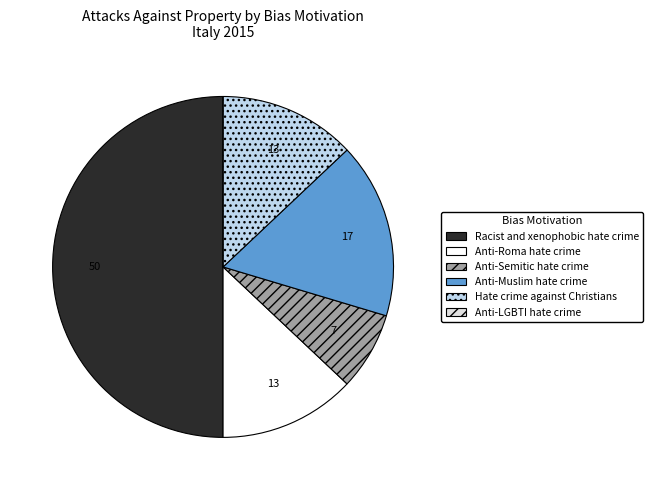

Is there any slice that represents more than half of the pie?

No